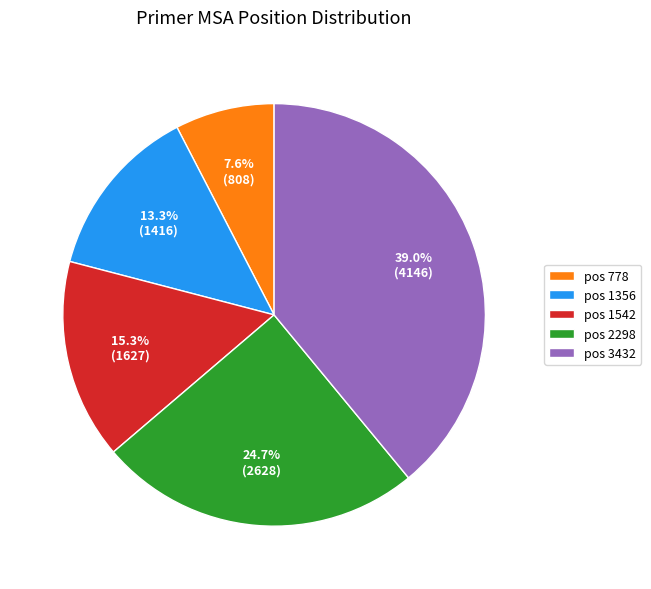

Does any single category account for the majority?

No